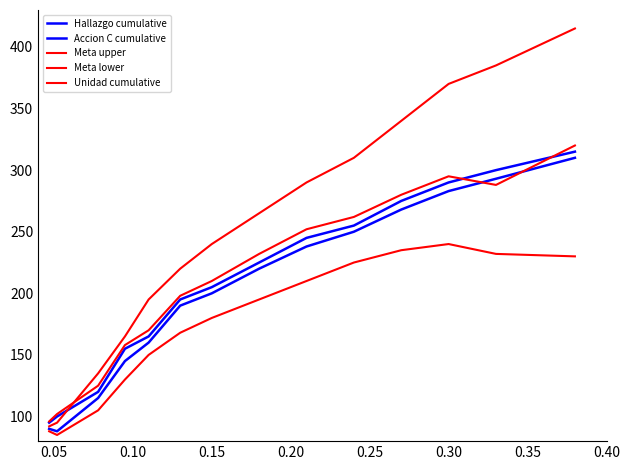

What is the label of the 2nd point from the left?

0.05